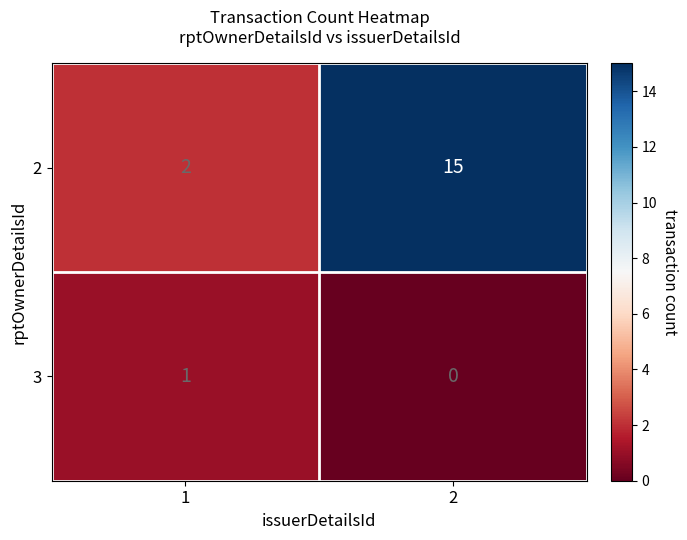

Reading left to right, extract all data points from this chart.

2: 1=2	2=15
3: 1=1	2=0